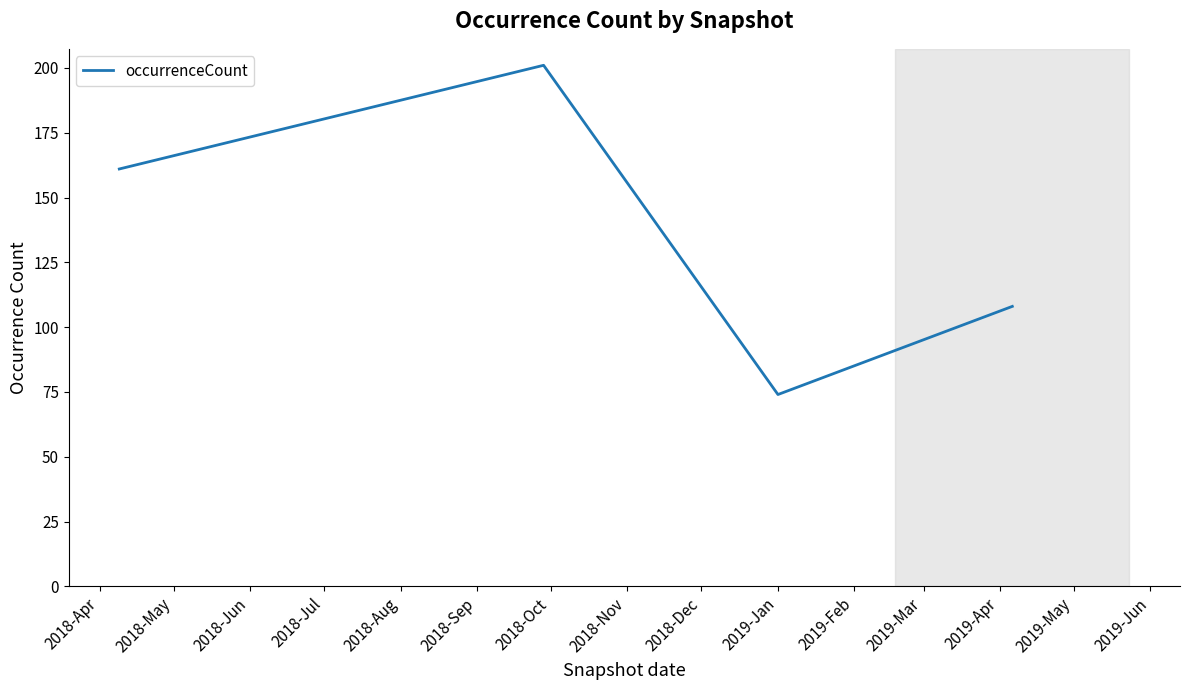

What is the maximum value shown in the chart?

201